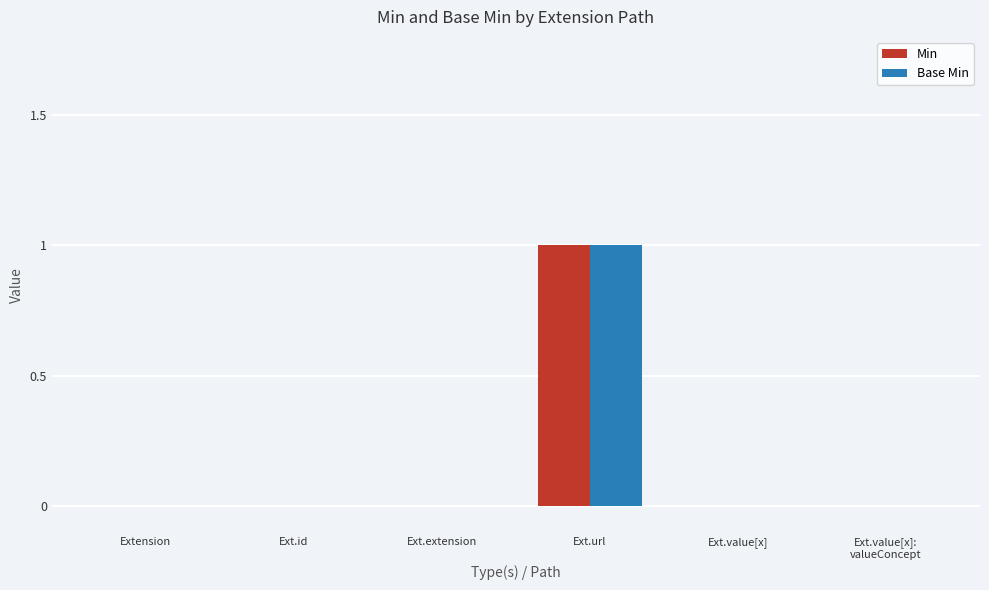

True or false: Min has a value of 1 at Ext.extension.

False